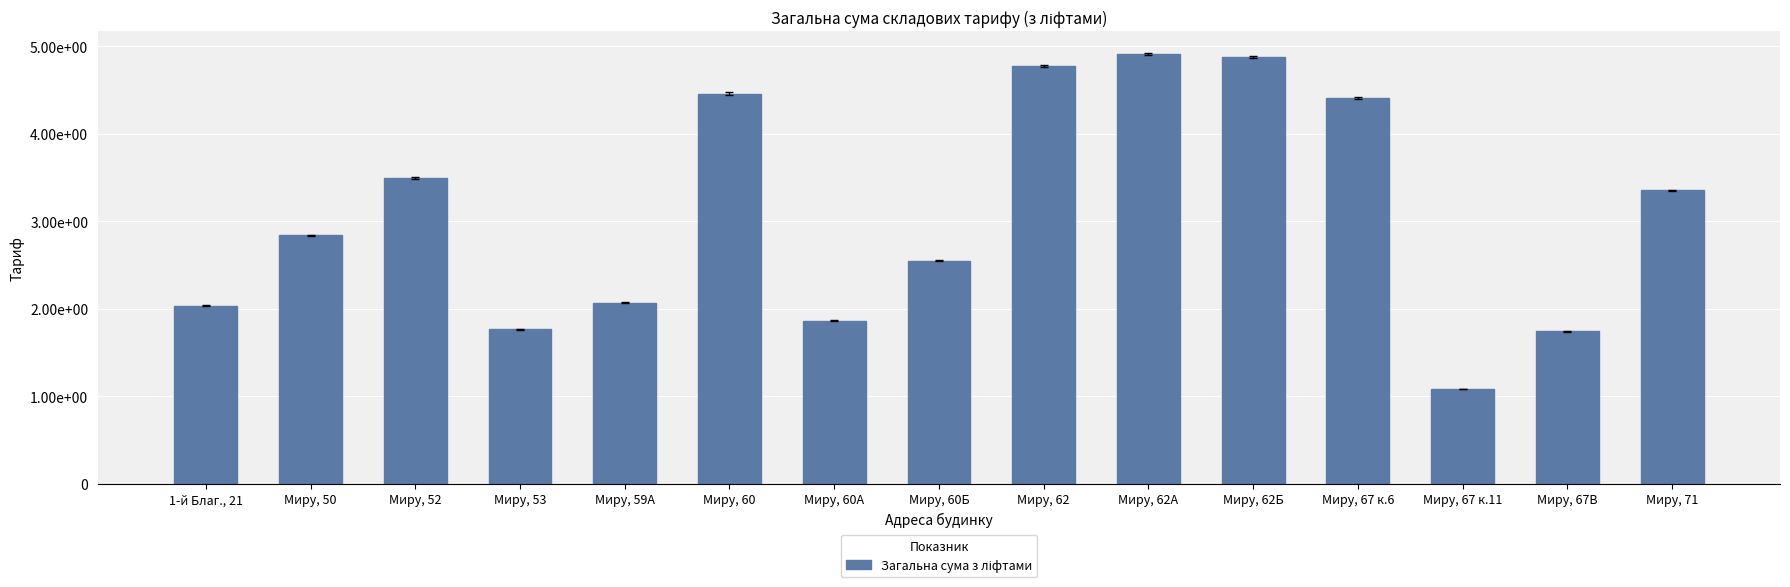

What value does the data have at Миру, 62?

4.8